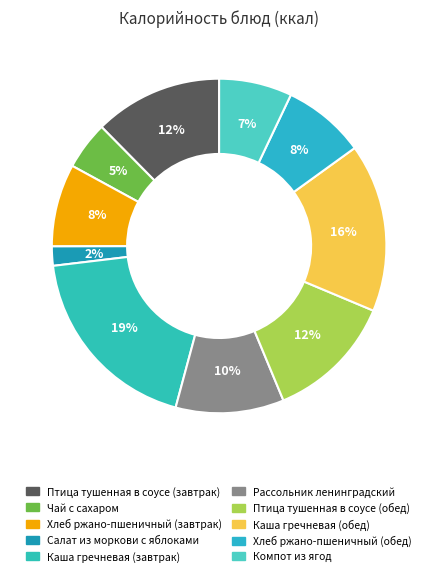

What percentage is the Чай с сахаром slice, to the nearest percent?

5%